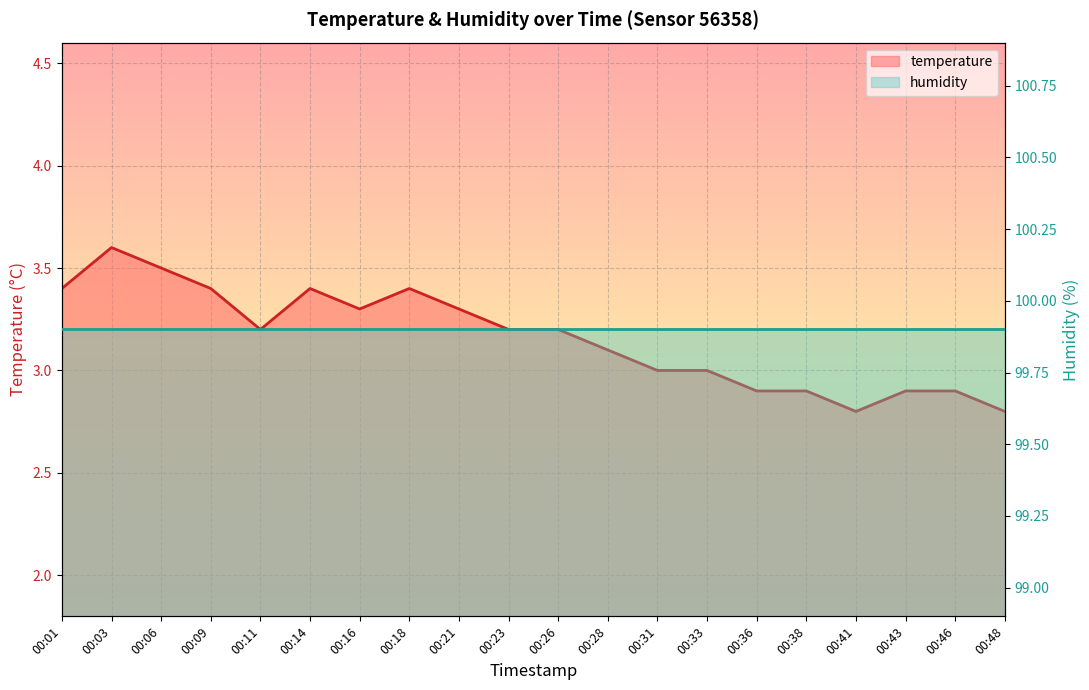

How many points are lower than both their immediate neighbors (excluding endpoints)?

3